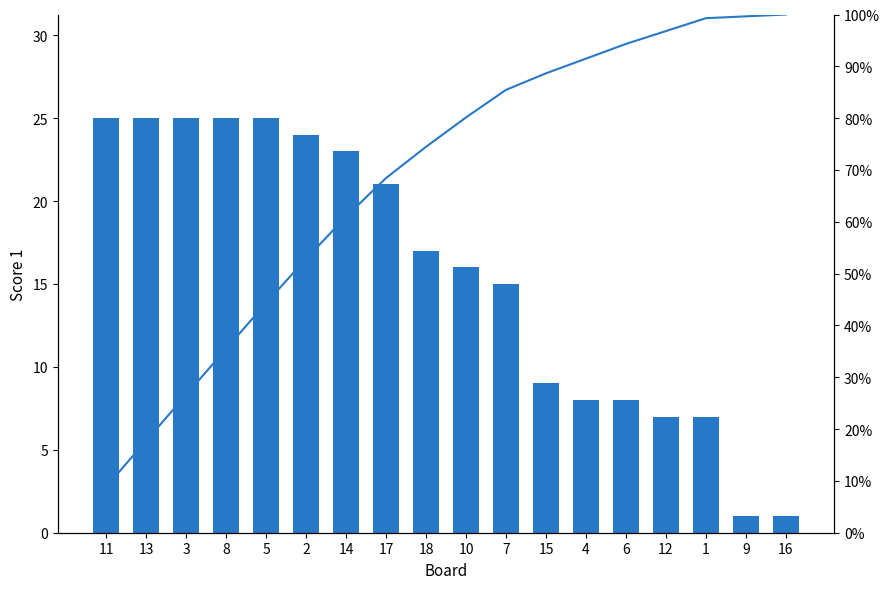

List the series in order of their peak value, highest first.

Cumulative %, Score 1